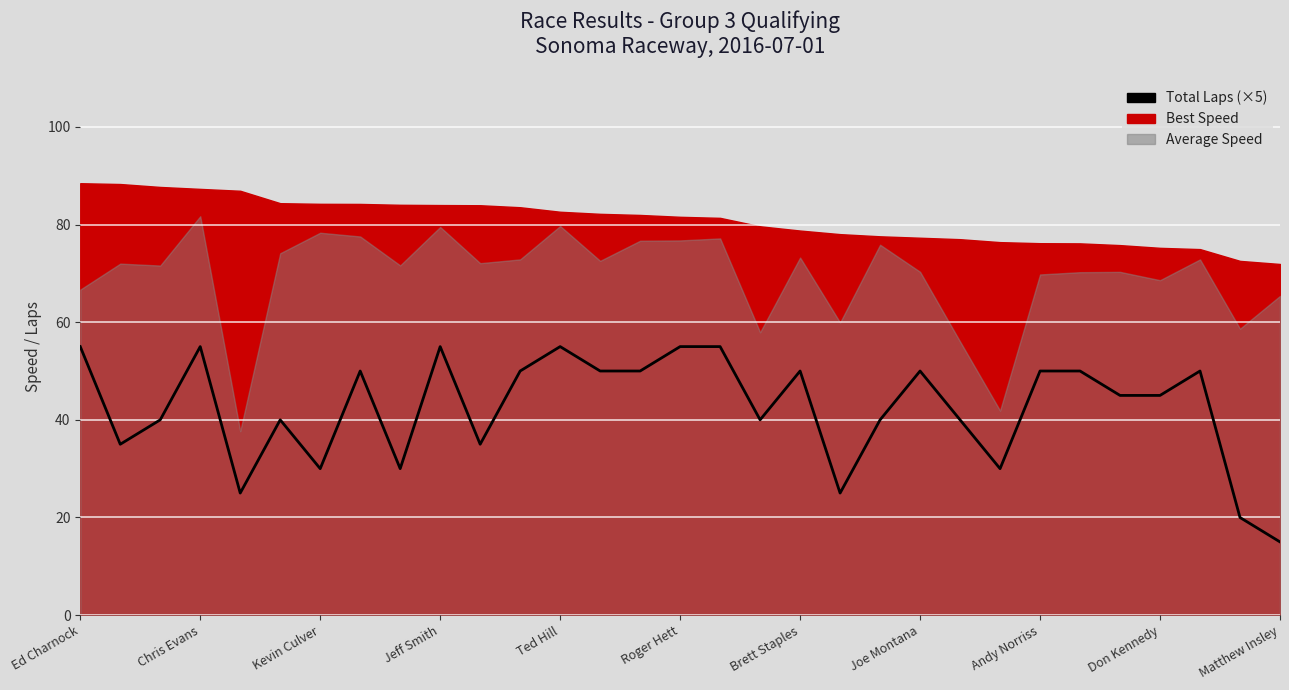

Which category has the highest value across all series?

Ed Charnock